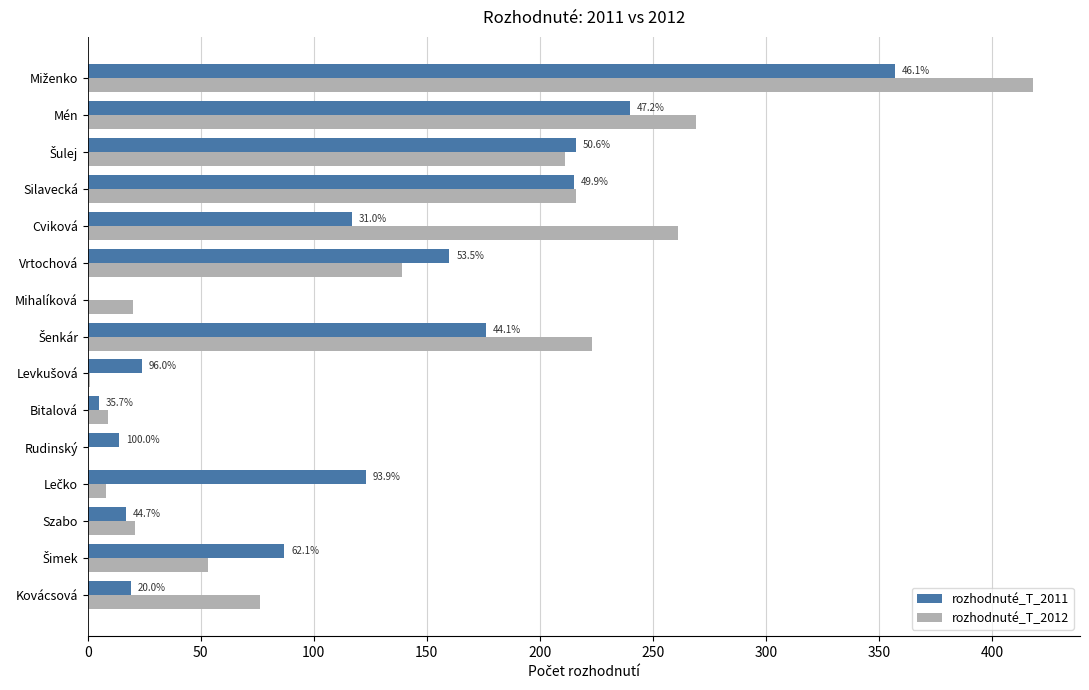

The rozhodnuté_T_2012 series shows 55 at Vrtochová. True or false?

False